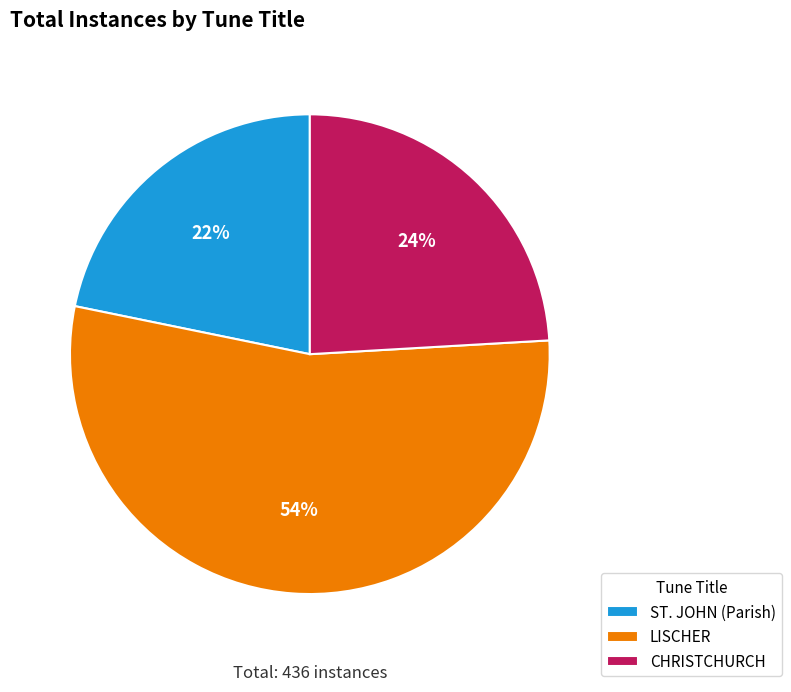

How many slices are in this pie chart?

3